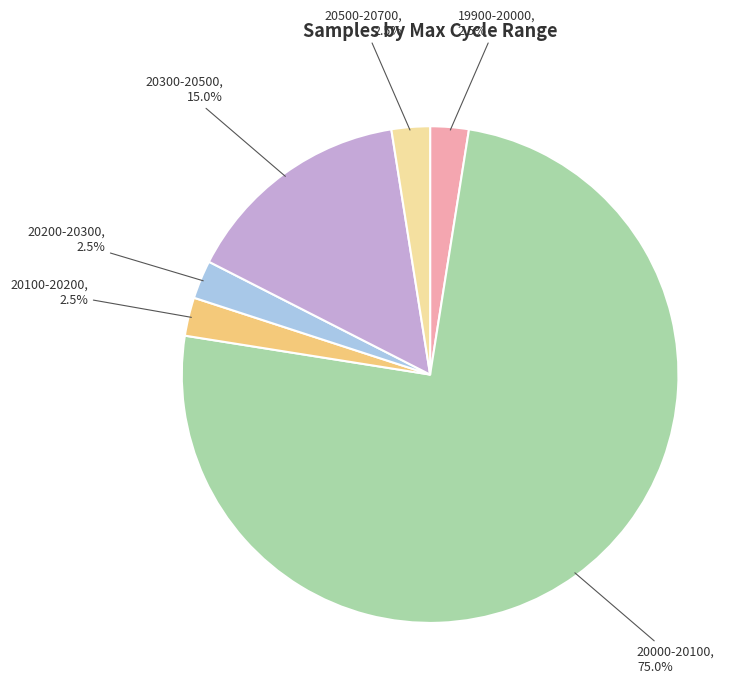

How many slices are in this pie chart?

6